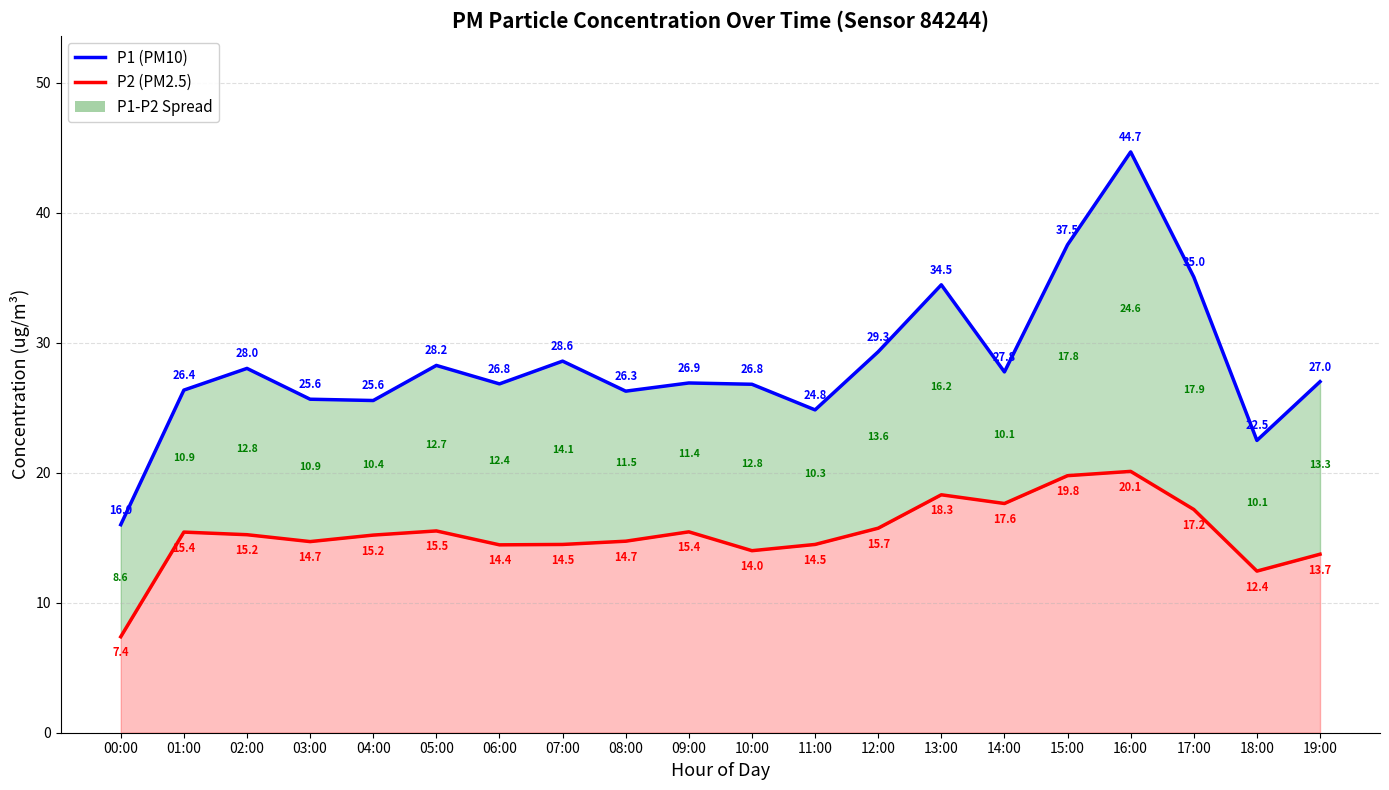

Reading left to right, list all the values displayed in this chart.

P1 (PM10): 00:00=16.0	01:00=26.4	02:00=28.0	03:00=25.6	04:00=25.6	05:00=28.2	06:00=26.8	07:00=28.6	08:00=26.3	09:00=26.9	10:00=26.8	11:00=24.8	12:00=29.3	13:00=34.5	14:00=27.8	15:00=37.5	16:00=44.7	17:00=35.0	18:00=22.5	19:00=27.0
P2 (PM2.5): 00:00=7.4	01:00=15.4	02:00=15.2	03:00=14.7	04:00=15.2	05:00=15.5	06:00=14.4	07:00=14.5	08:00=14.7	09:00=15.4	10:00=14.0	11:00=14.5	12:00=15.7	13:00=18.3	14:00=17.6	15:00=19.8	16:00=20.1	17:00=17.2	18:00=12.4	19:00=13.7